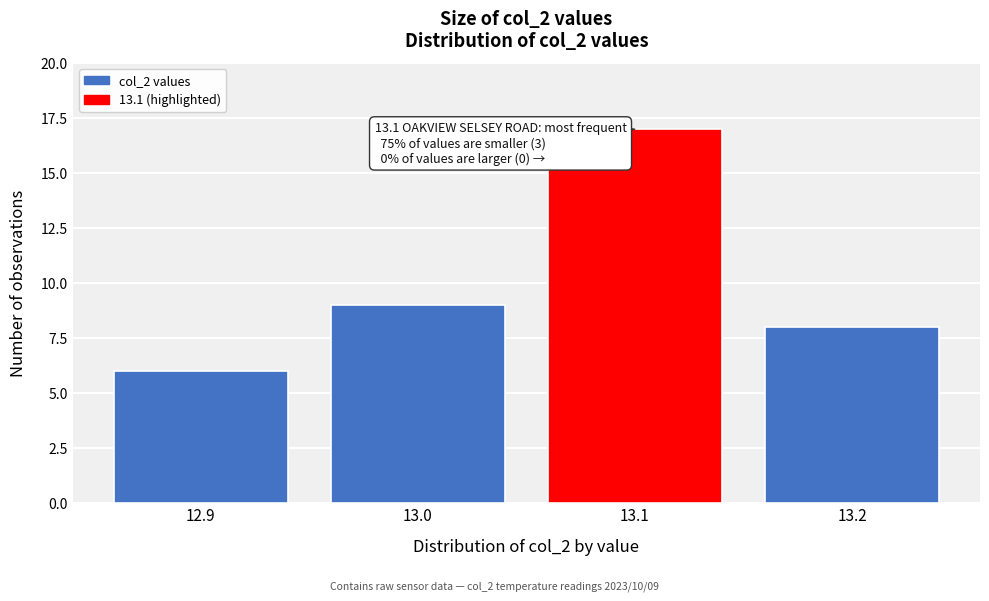

Reading left to right, transcribe all the data shown in this chart.

6	9	17	8